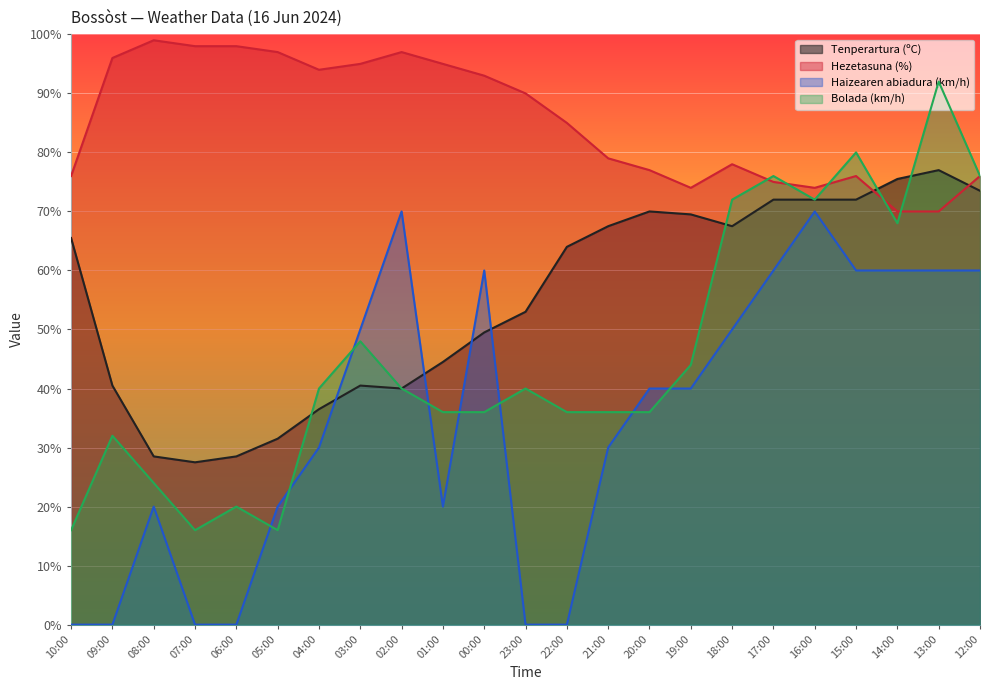

What is the value of the Tenperartura (ºC) point at the 5th from the left?

28.5